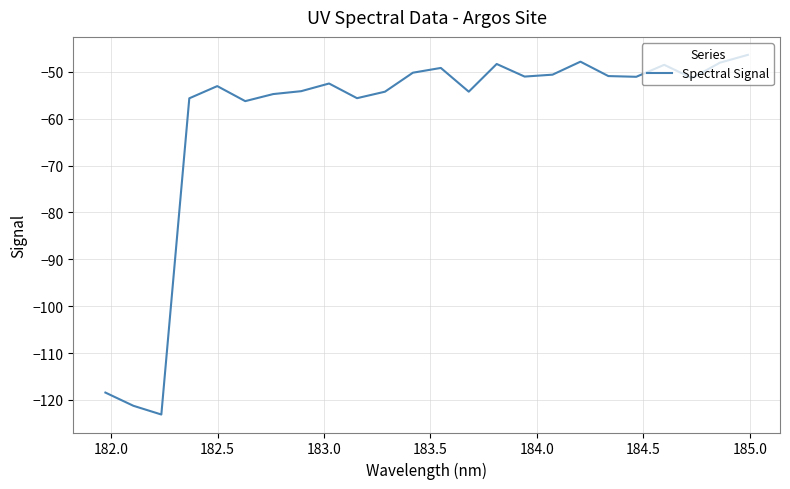

What is the difference between the maximum and minimum values?

76.7